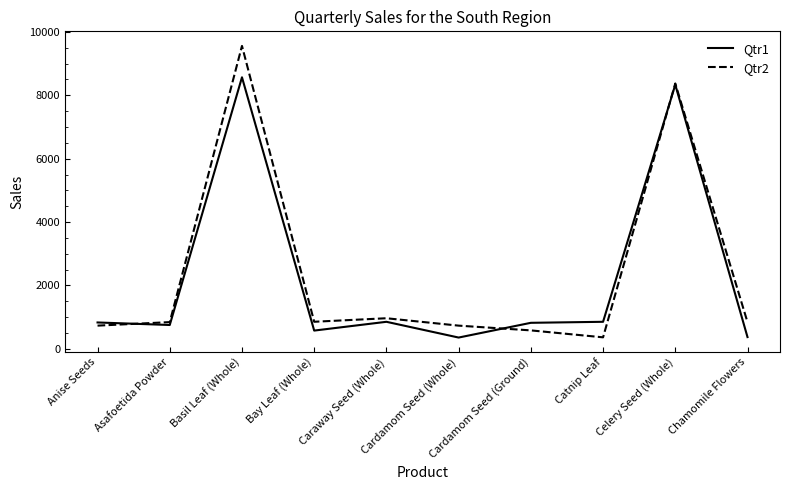

Is the value of Qtr1 at Celery Seed (Whole) greater than the value of Qtr2 at Catnip Leaf?

Yes